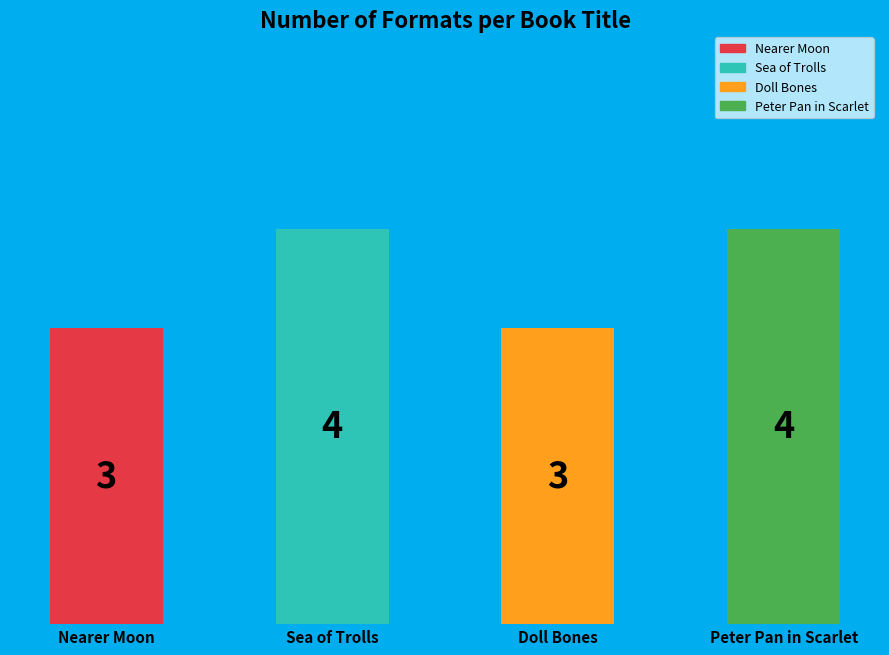

How many data points are less than 4?

2